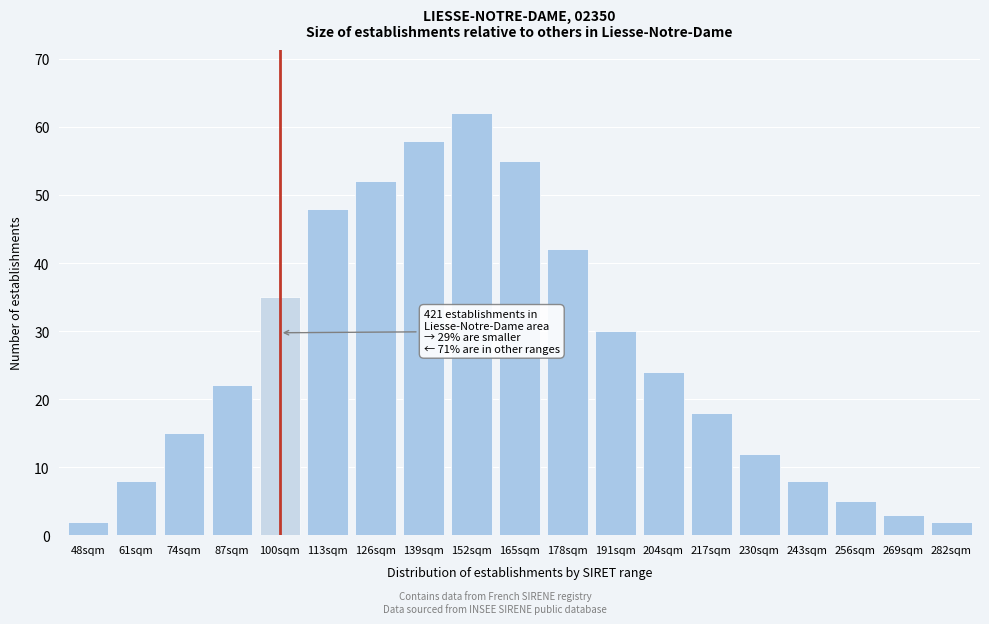

Reading left to right, transcribe all the data shown in this chart.

2	8	15	22	35	48	52	58	62	55	42	30	24	18	12	8	5	3	2